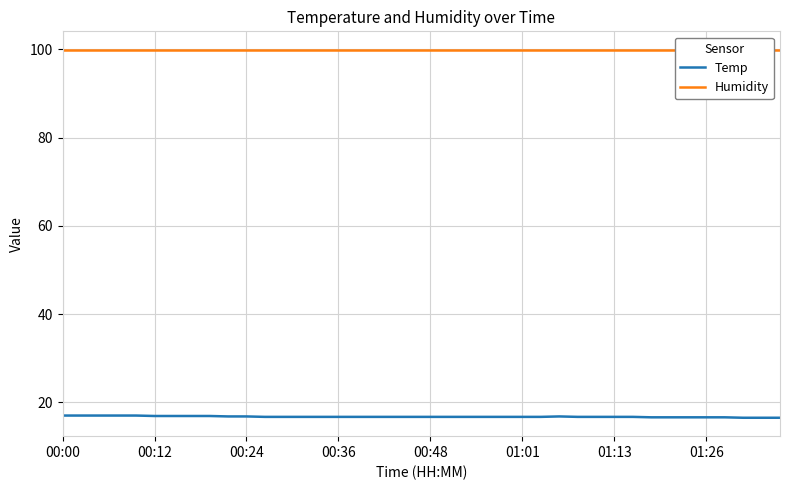

How many Temp values are between 16 and 17?

40